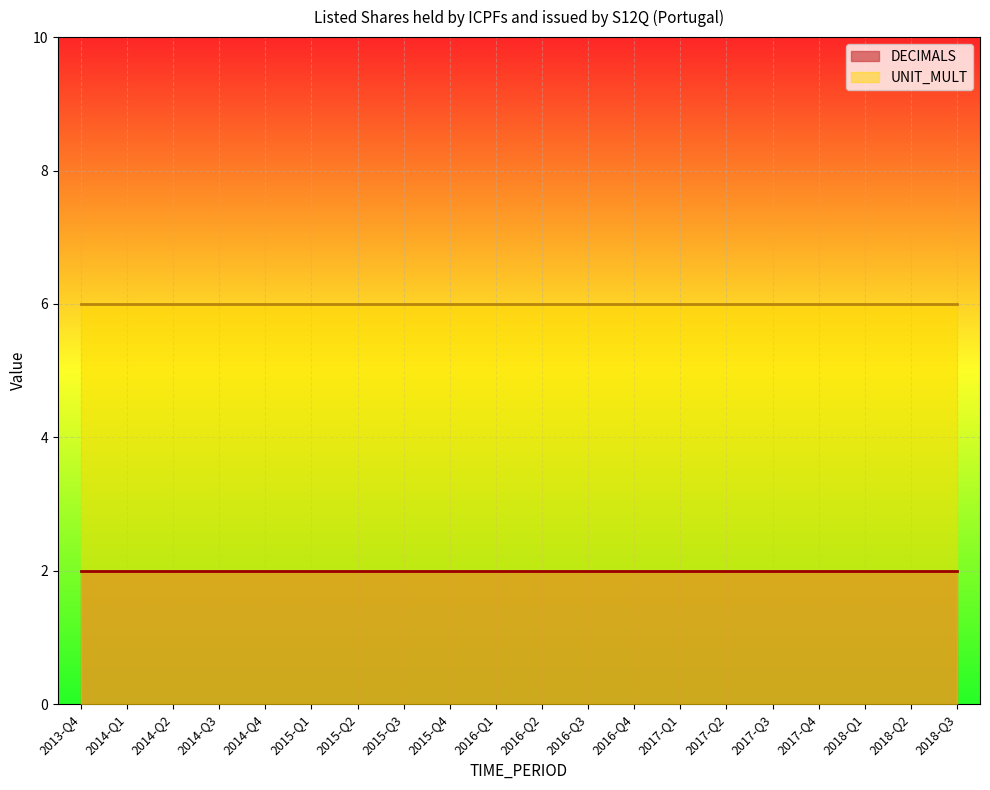

The DECIMALS series shows 1 at 2016-Q2. True or false?

False